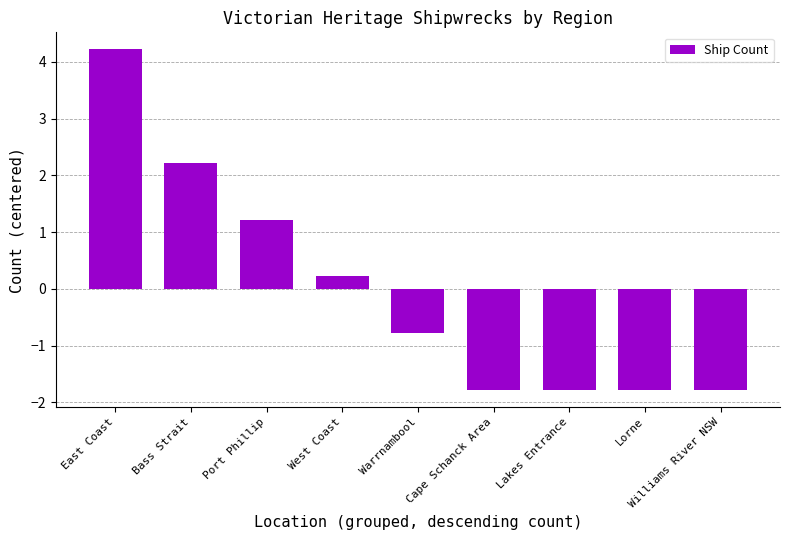

Does the chart contain stacked bars?

No